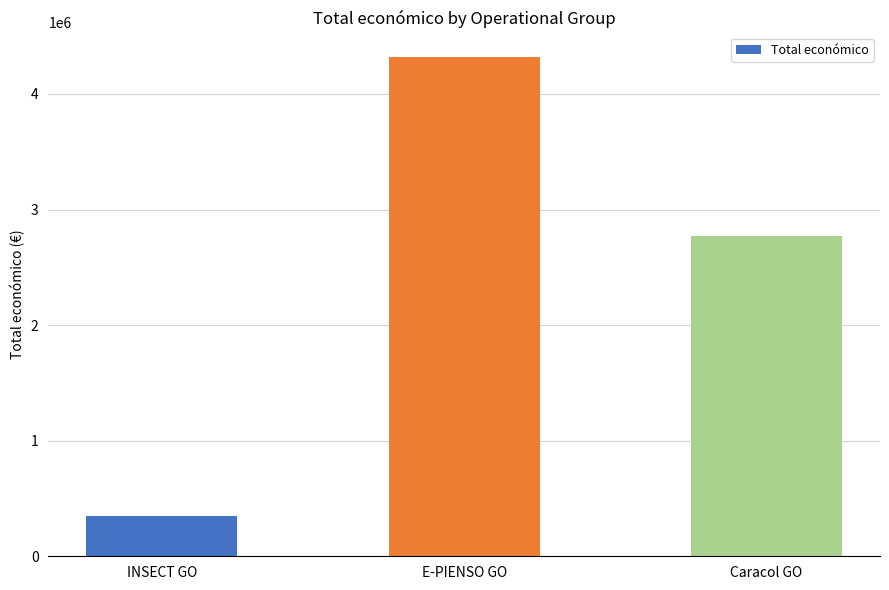

Rank the categories by value from highest to lowest.

E-PIENSO GO, Caracol GO, INSECT GO